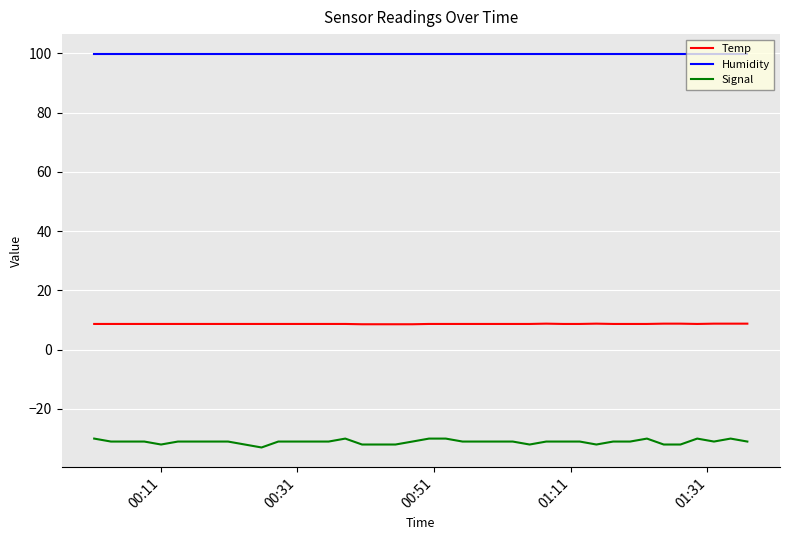

List the series in order of their peak value, highest first.

Humidity, Temp, Signal